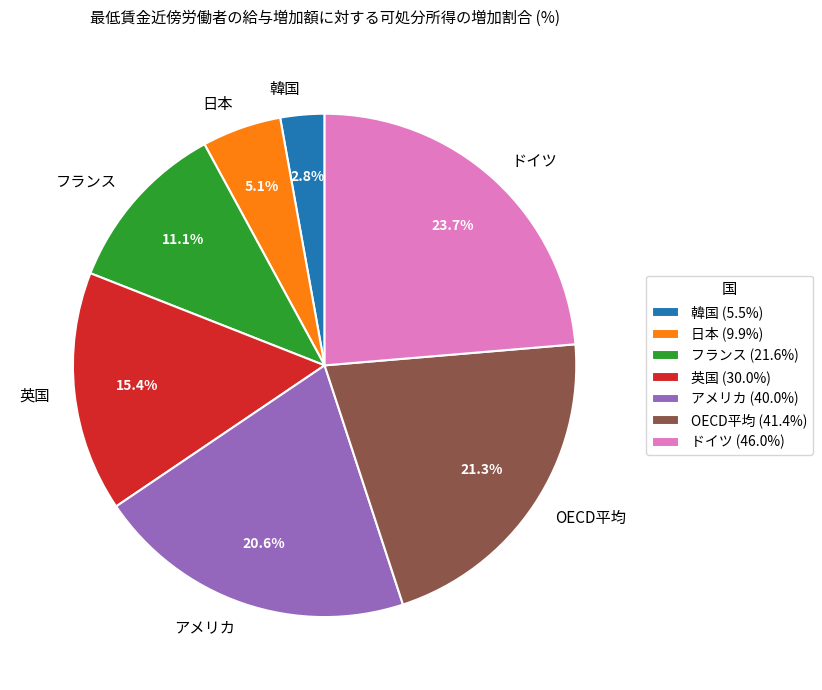

True or false: 韓国 accounts for 3% of the total.

True